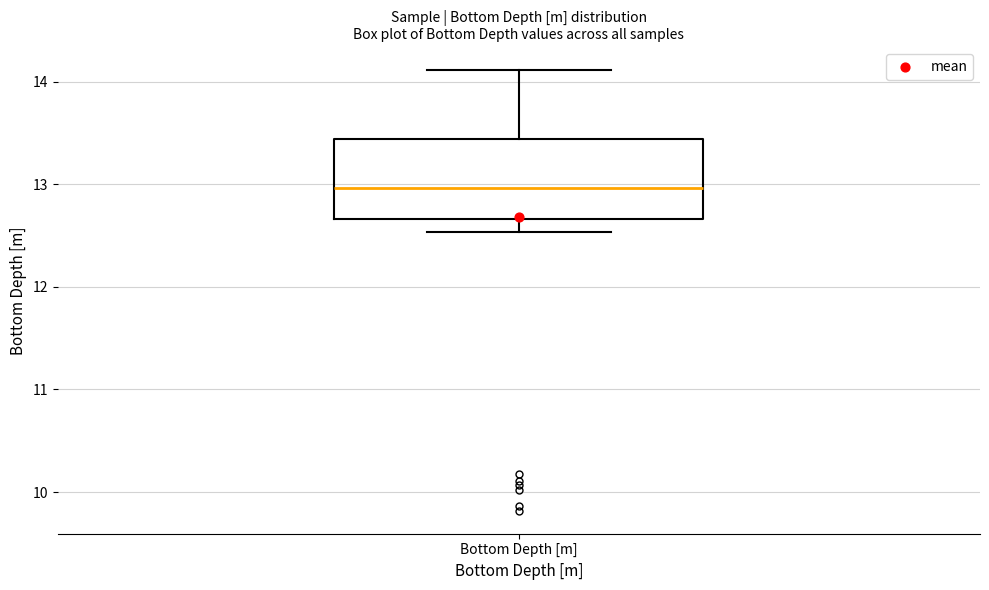

Read this box plot against the y-axis: the position of the median line, the range covered by the box, and the ends of both whiskers. The values are not printed on the chart, so give them approximately, as read against the axis.

median 13.0, box 12.7 to 13.4, whiskers 12.5 to 14.1